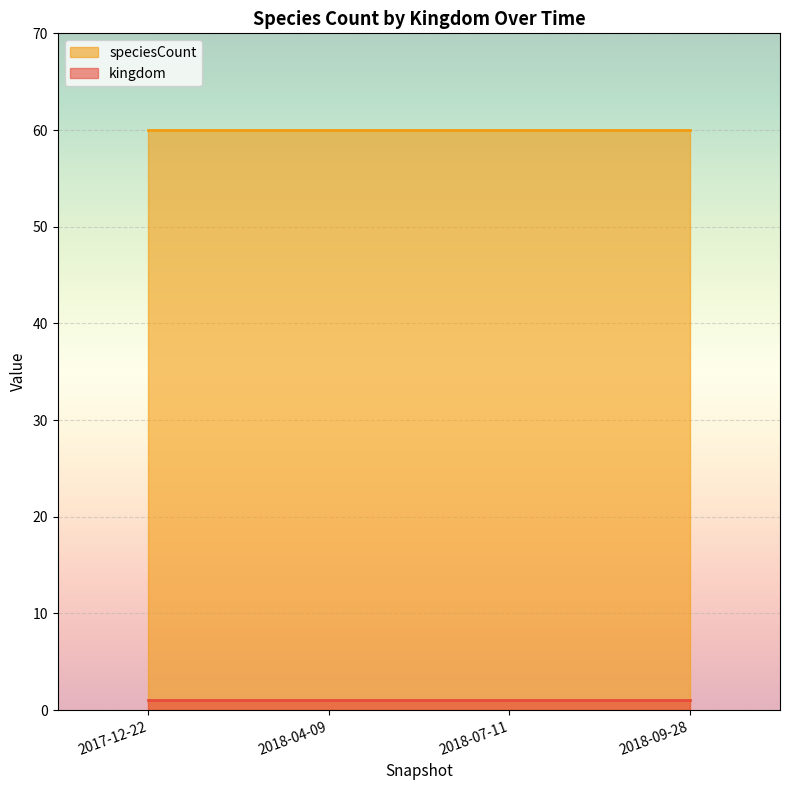

True or false: speciesCount and kingdom cross at least once.

False